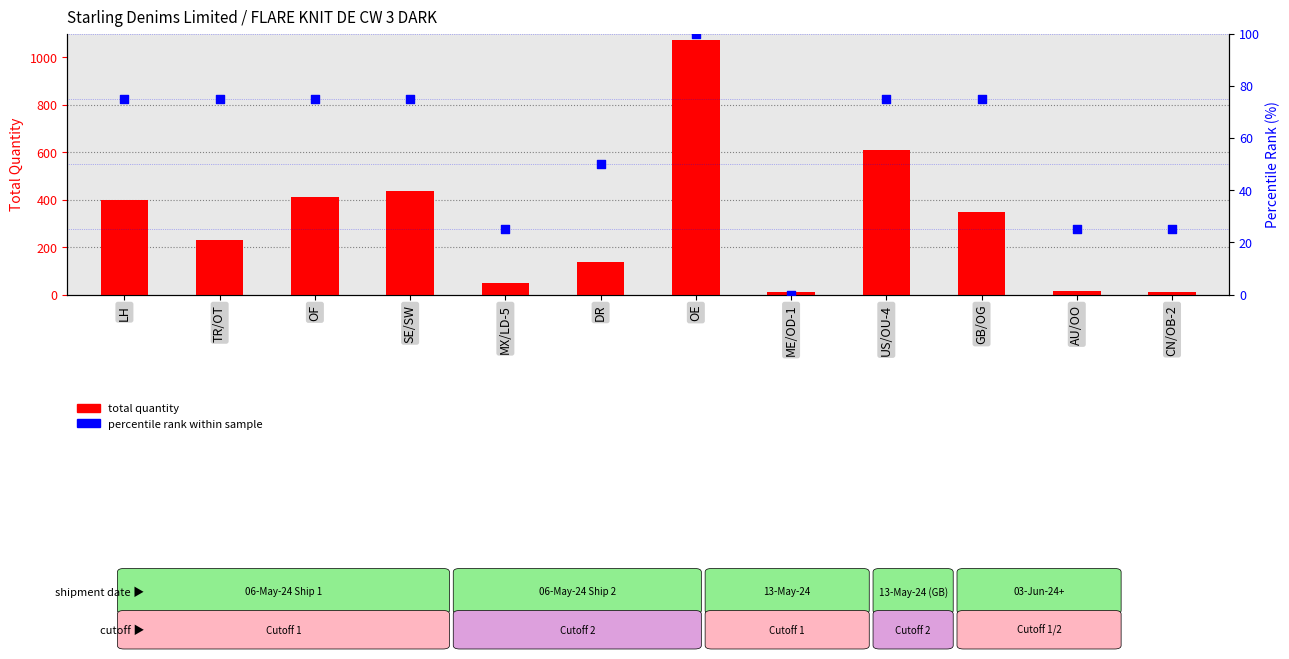

What is the total value across all series at SE/SW?

512